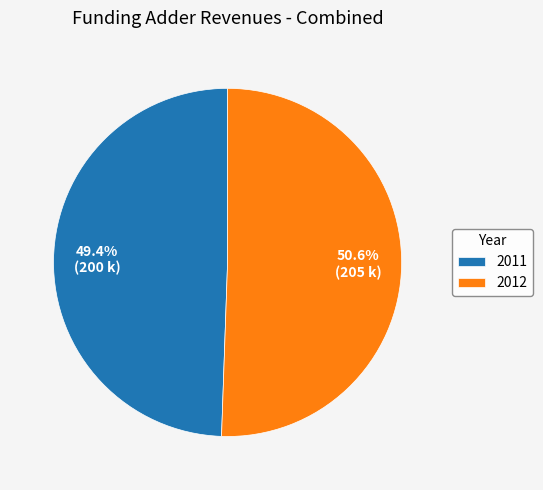

Is it true that 2012 is 39% of the pie?

False